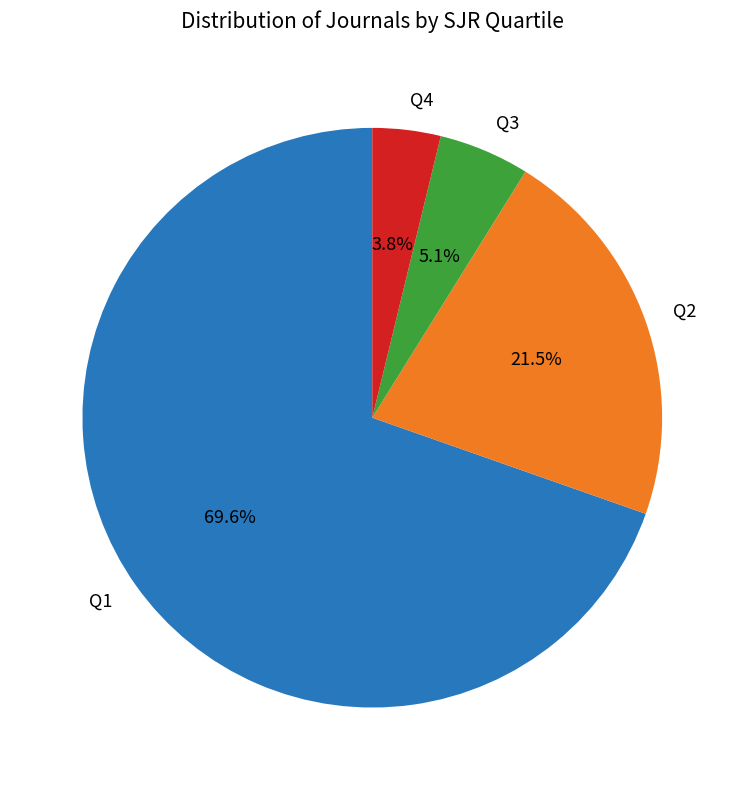

Which has a higher value, Q2 or Q4?

Q2